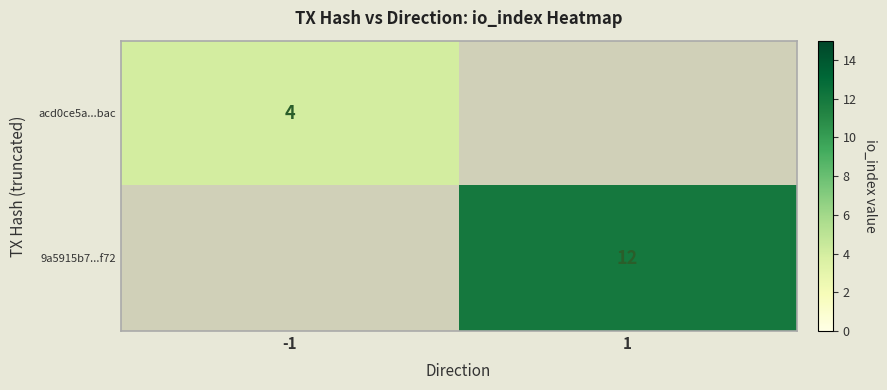

The value of acd0ce5a...bac at -1 is 4. True or false?

True